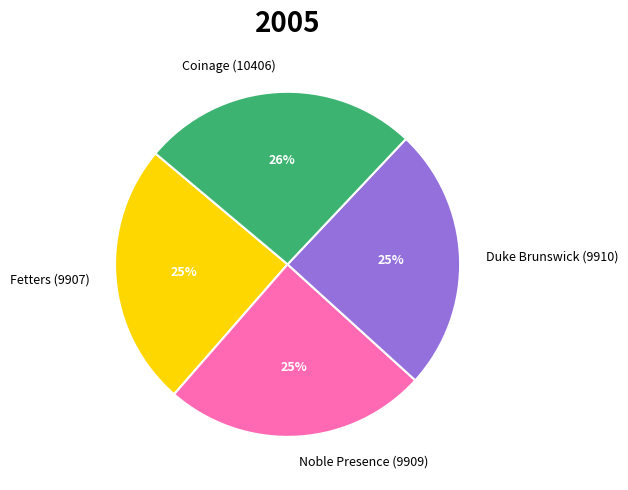

To the nearest percent, what portion does Duke Brunswick (9910) represent?

25%